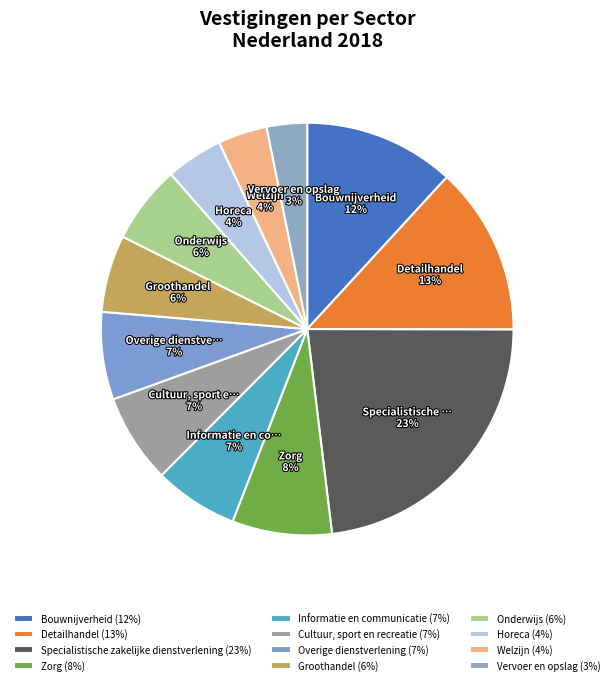

Rank the categories by value from highest to lowest.

Specialistische zakelijke dienstverlening, Detailhandel, Bouwnijverheid, Zorg, Cultuur, sport en recreatie, Overige dienstverlening, Informatie en communicatie, Onderwijs, Groothandel, Horeca, Welzijn, Vervoer en opslag